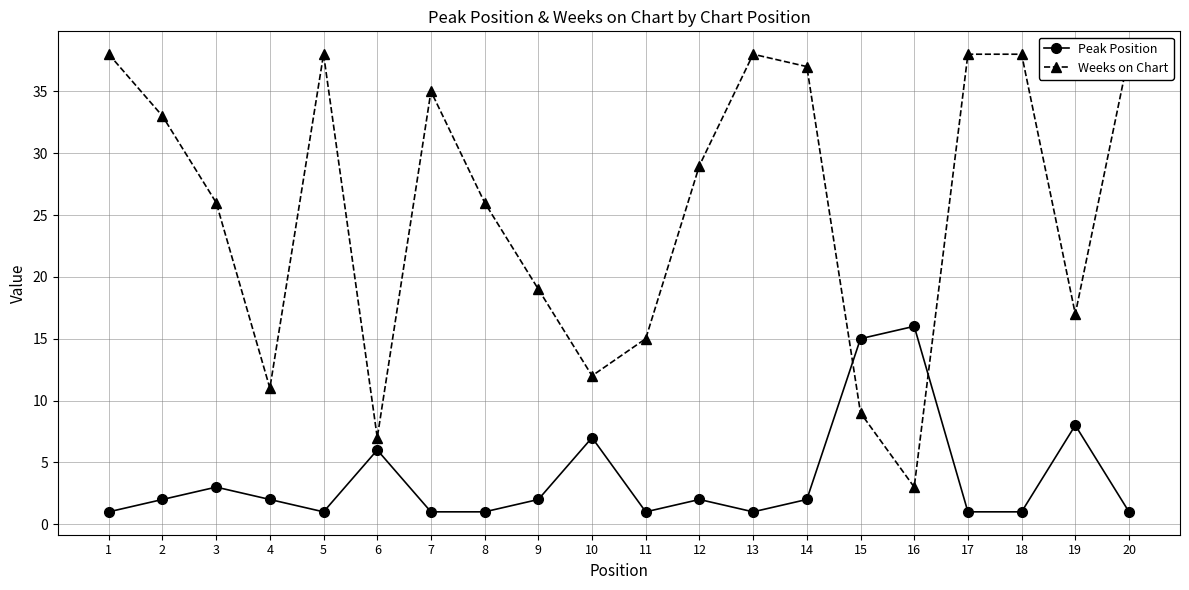

The value of Peak Position at 6 is 4. True or false?

False